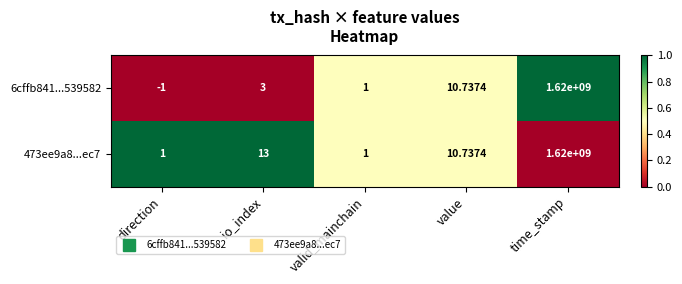

Which category has the highest value across all series?

time_stamp